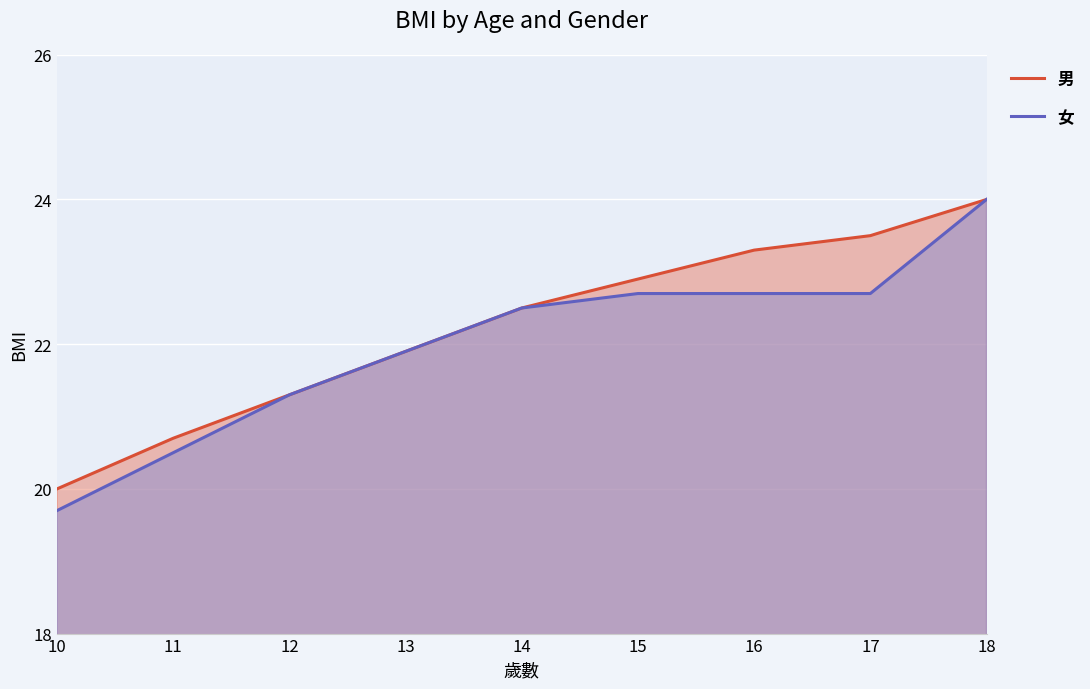

True or false: 女 and 男 cross at least once.

False